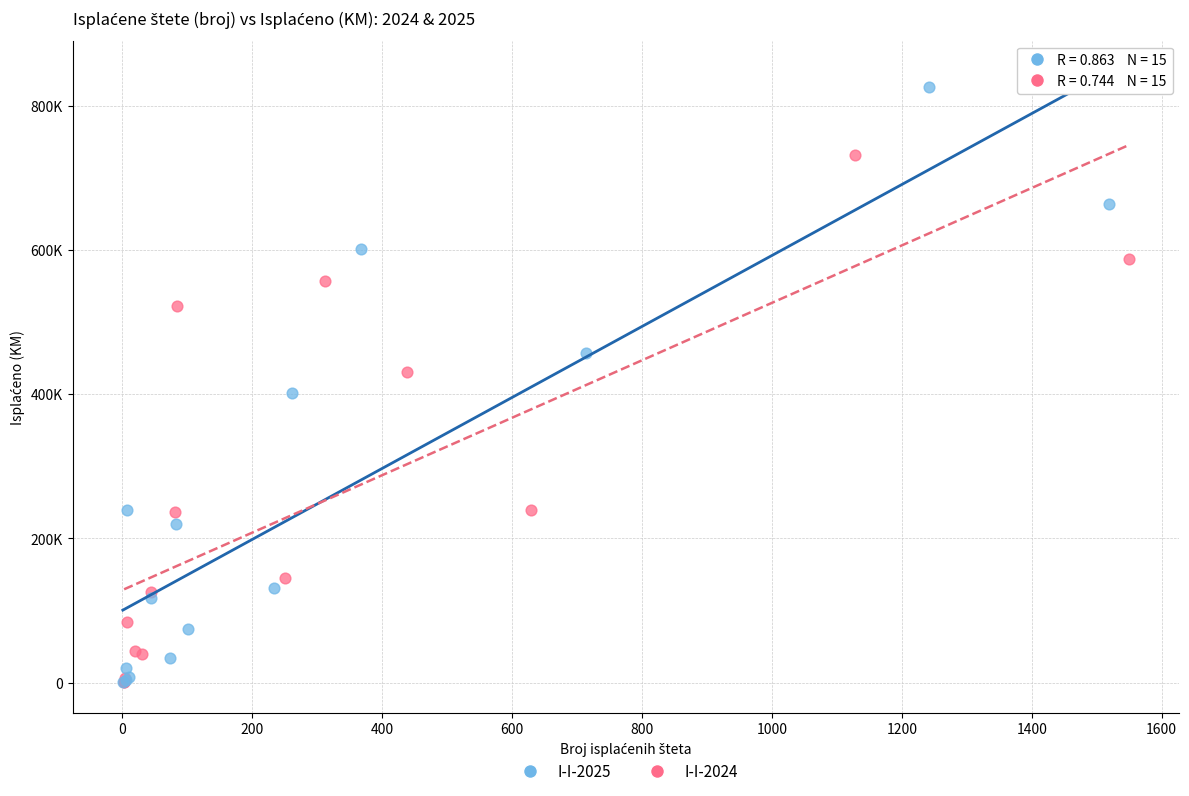

Which series contains the highest Y value?

I-I-2025